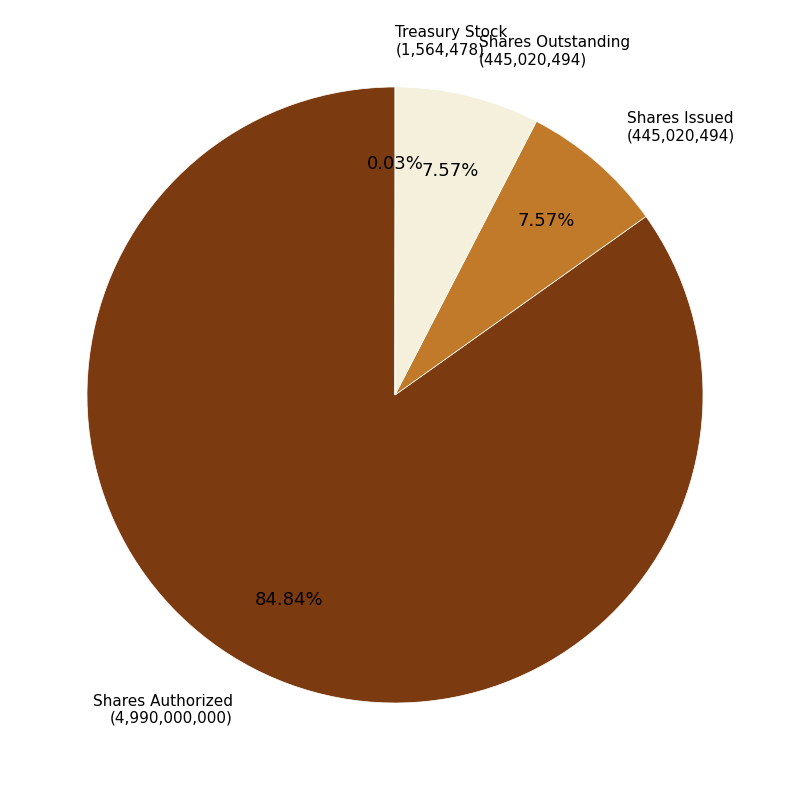

Which category has the biggest portion of the pie?

Shares Authorized